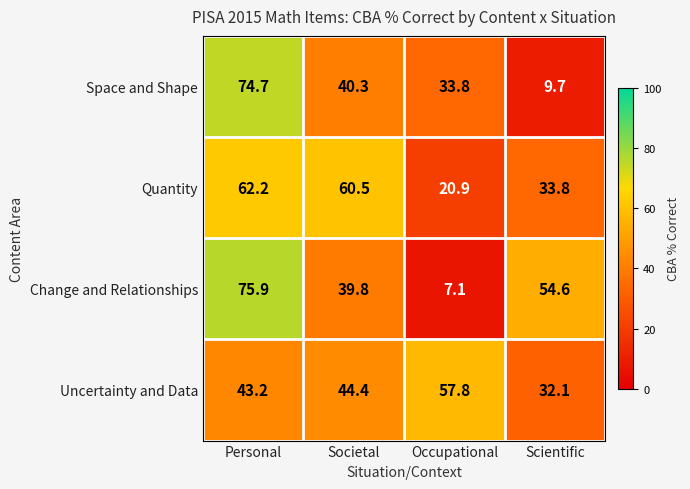

At how many categories does at least one series exceed 39?

4